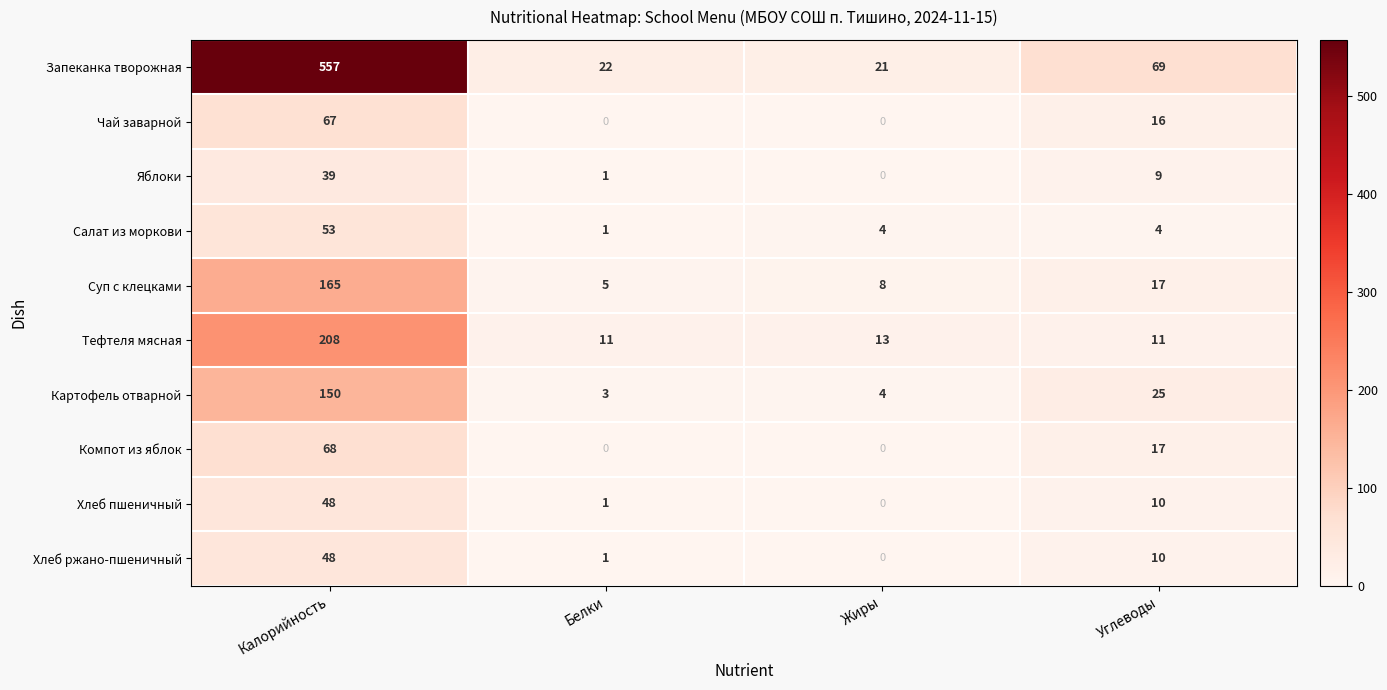

Rank the categories by Хлеб пшеничный value from lowest to highest.

Жиры, Белки, Углеводы, Калорийность